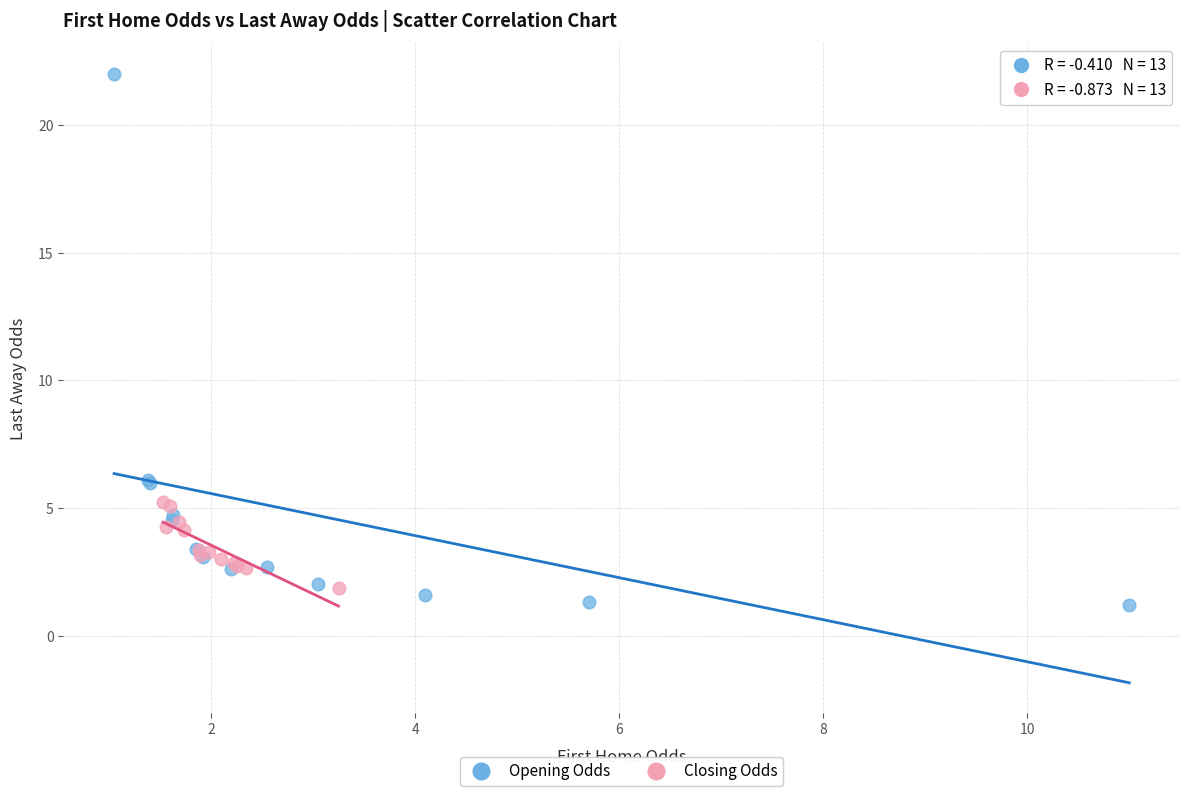

Which series reaches the maximum Y coordinate?

Opening Odds